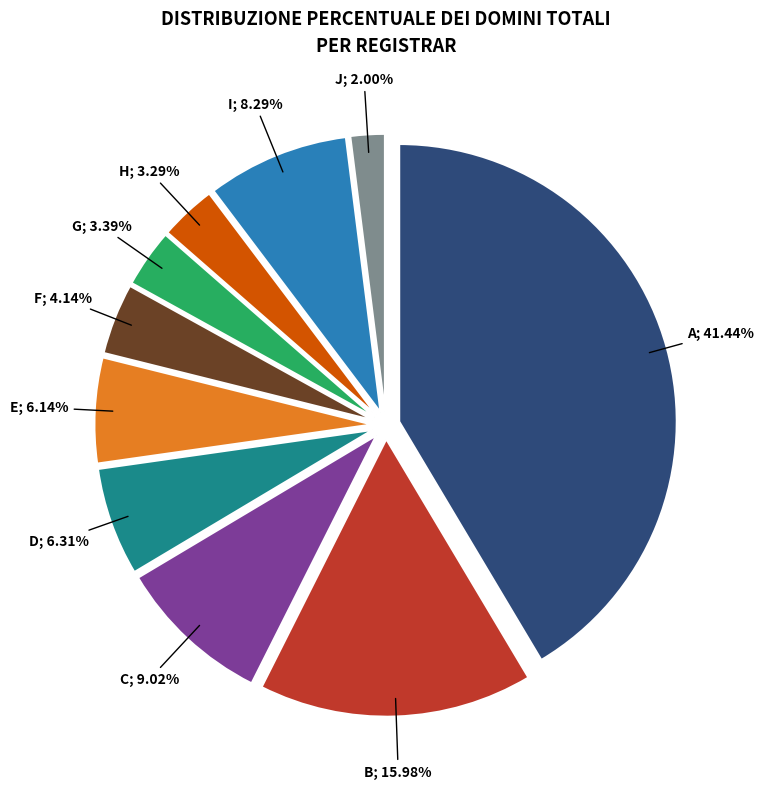

Is there a majority slice in this chart?

No